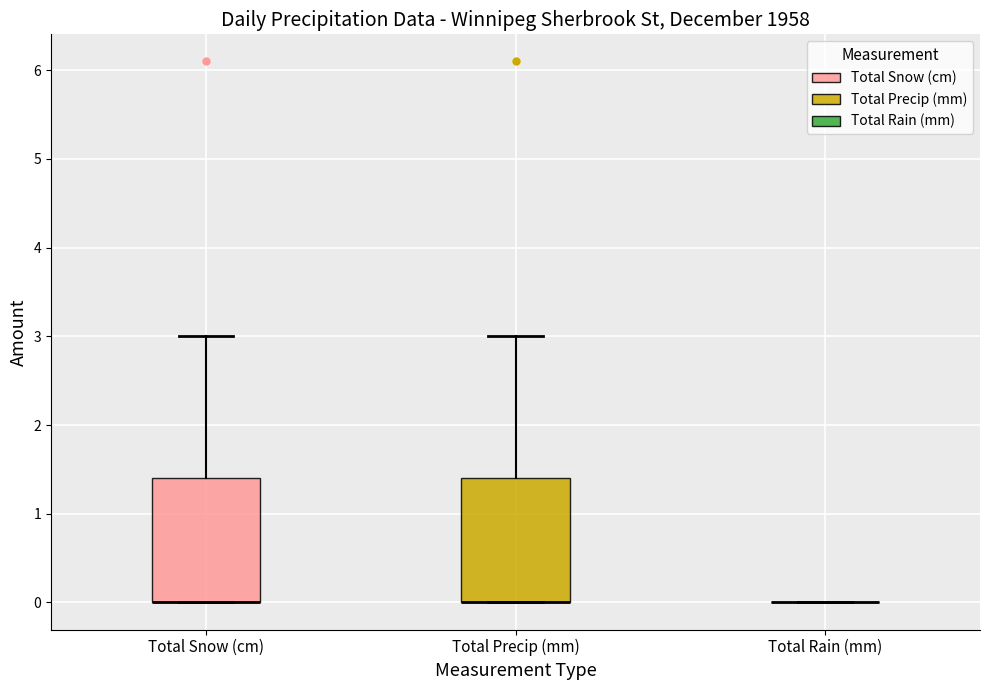

Reading left to right, read every box against the y-axis: the position of its median line, the range the box covers, and the ends of its whiskers. The values are not printed on the chart, so give them approximately, as read against the axis.

Total Snow (cm): median 0.0 (drawn on the box's lower edge), box 0.0 to 1.4, whiskers 0.0 to 3.0
Total Precip (mm): median 0.0 (drawn on the box's lower edge), box 0.0 to 1.4, whiskers 0.0 to 3.0
Total Rain (mm): box collapsed to a line at 0.0, whiskers 0.0 to 0.0